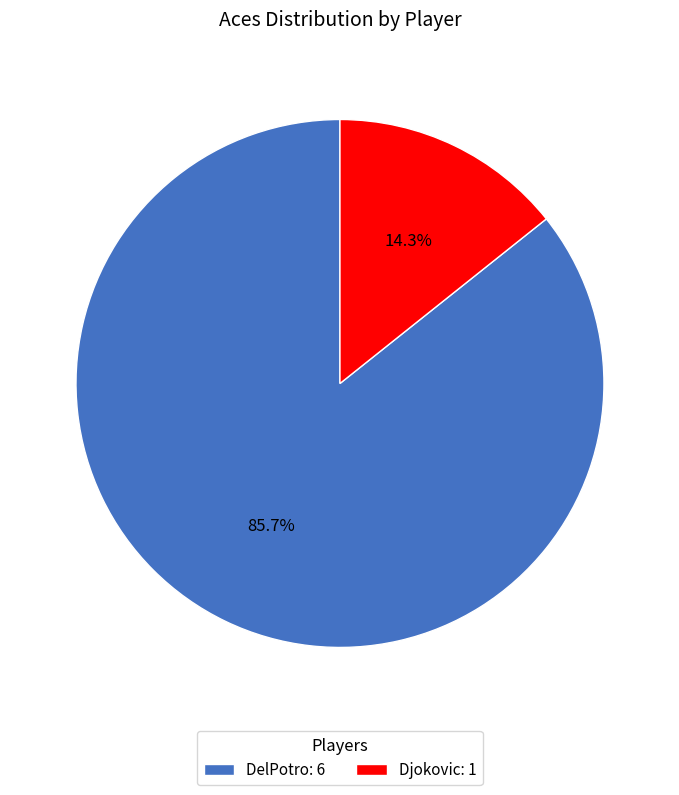

Which category has the smallest portion of the pie?

Djokovic